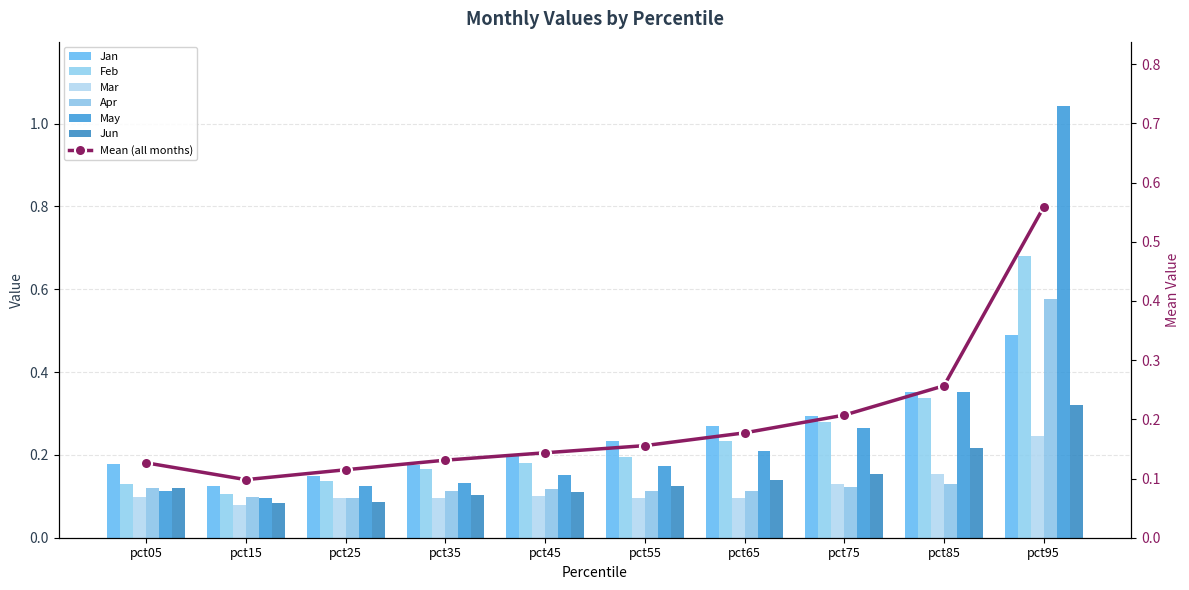

The value of May at pct55 is 0.0. True or false?

False